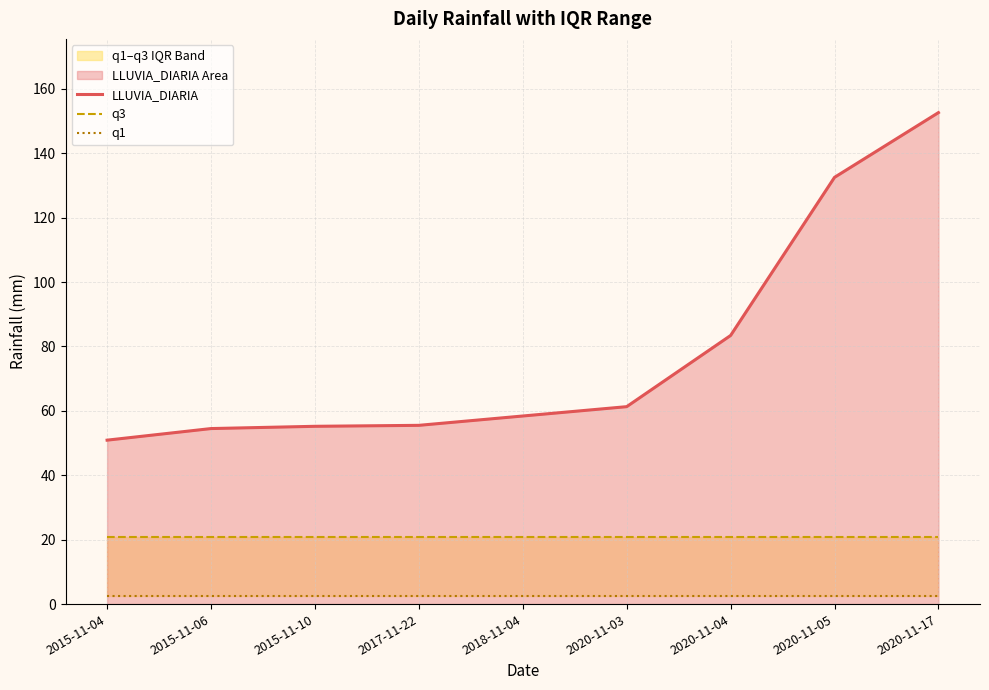

Does the chart have visible grid lines?

Yes